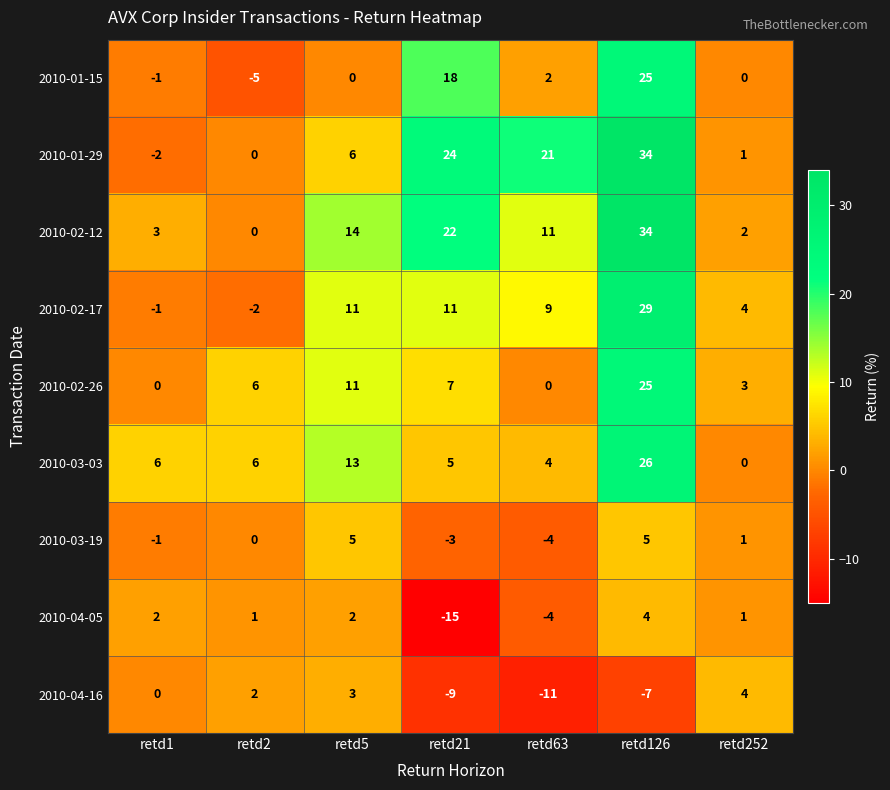

True or false: 2010-02-26 has a value of -13 at retd1.

False